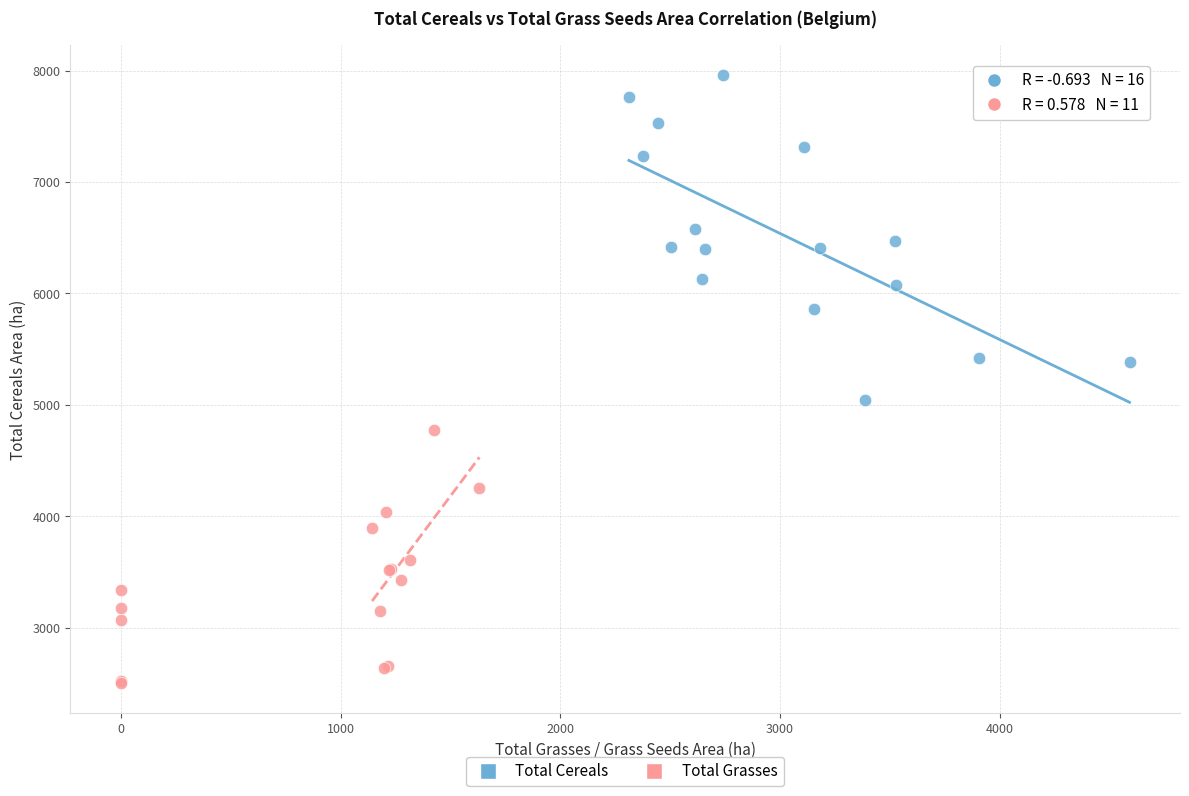

Which series has the largest Y range (max minus min)?

Total Cereals